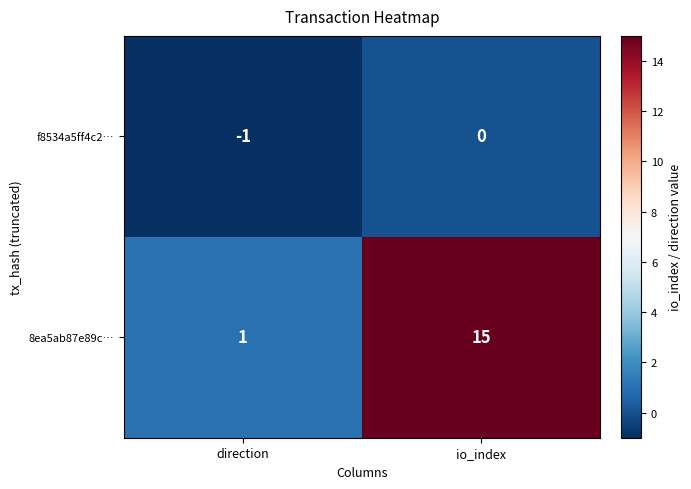

At which category is the sum across all series the highest?

io_index